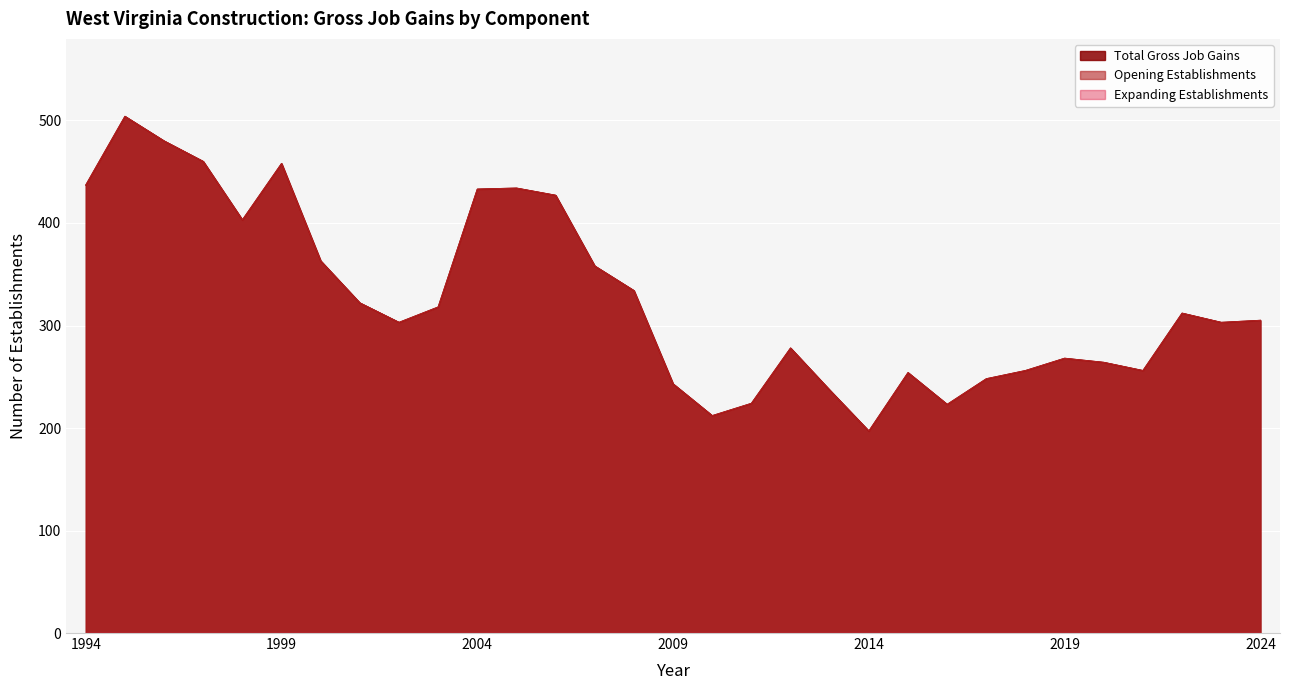

True or false: Total Gross Job Gains and Opening Establishments intersect in this chart.

False